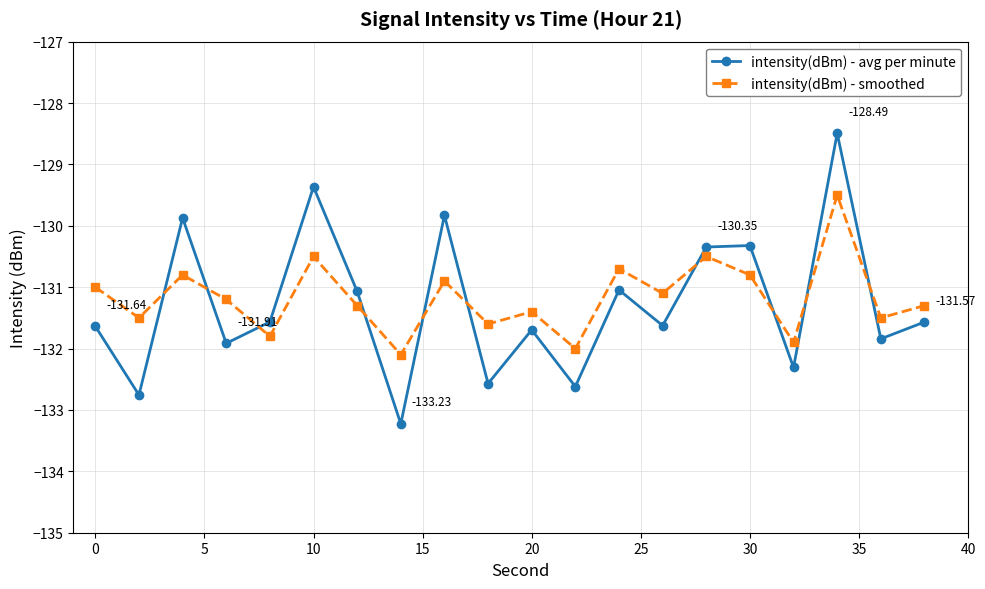

Which series has the widest spread of values?

intensity(dBm) - avg per minute